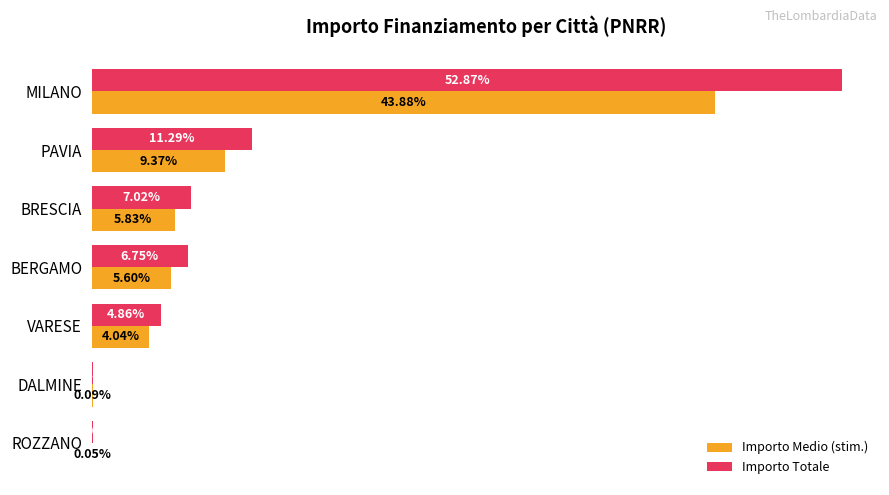

What are all the series names shown in the legend?

Importo Medio (stim.), Importo Totale